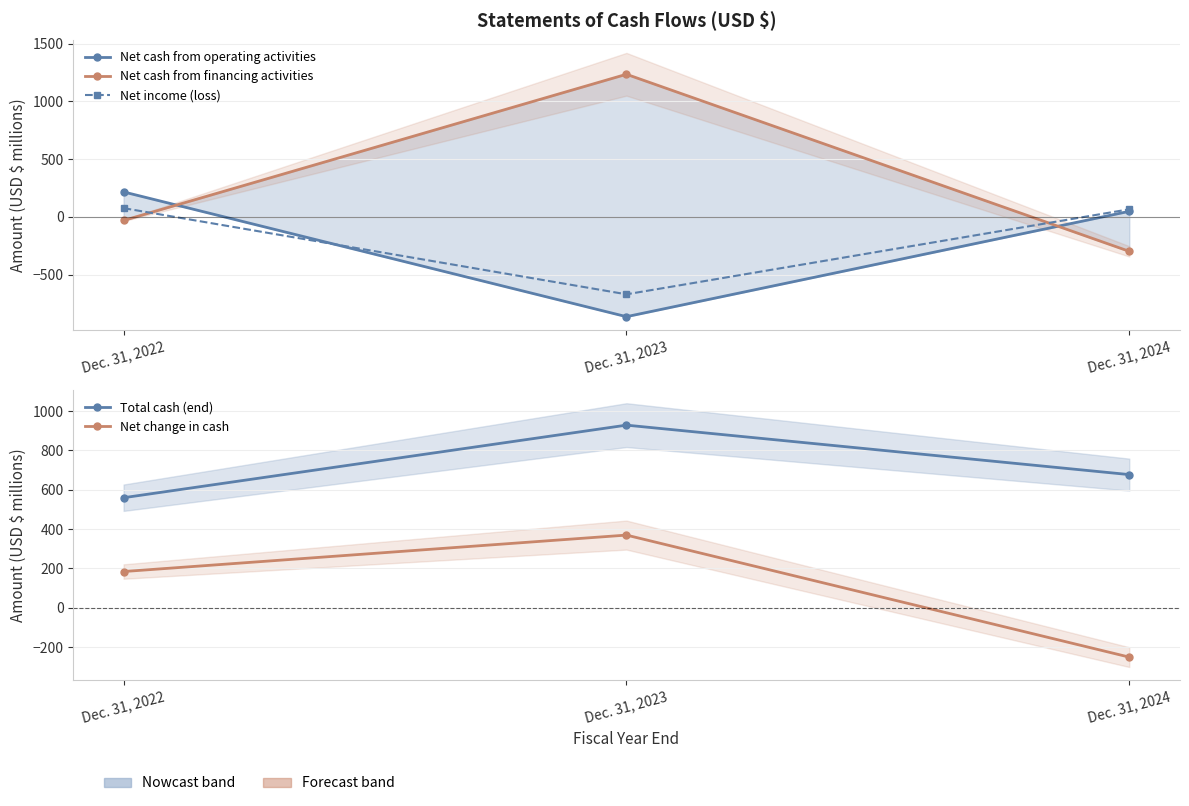

What is the value of the Net cash from operating activities point at the 3rd from the left?

47.5